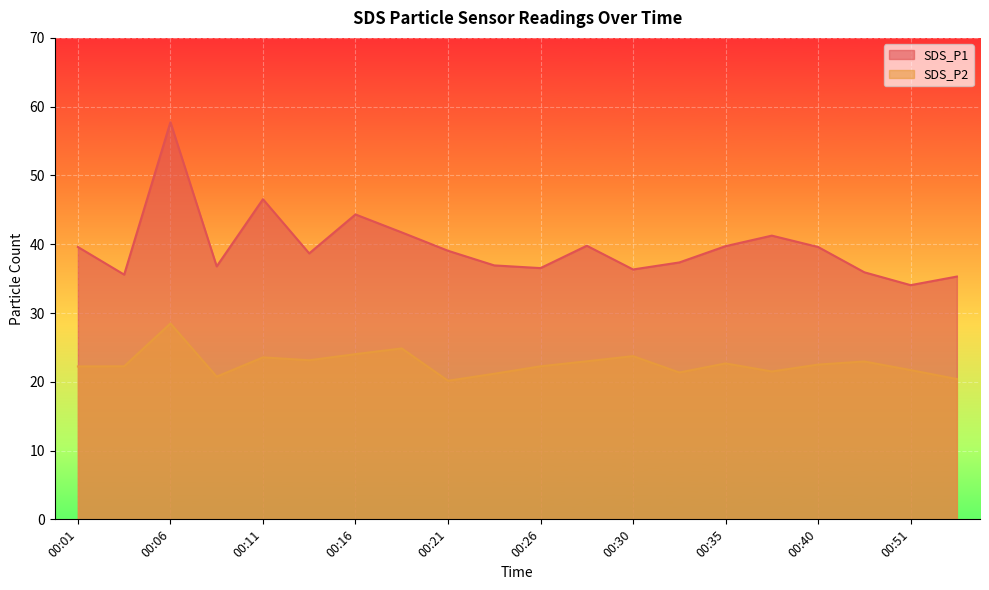

True or false: SDS_P1 and SDS_P2 intersect in this chart.

False